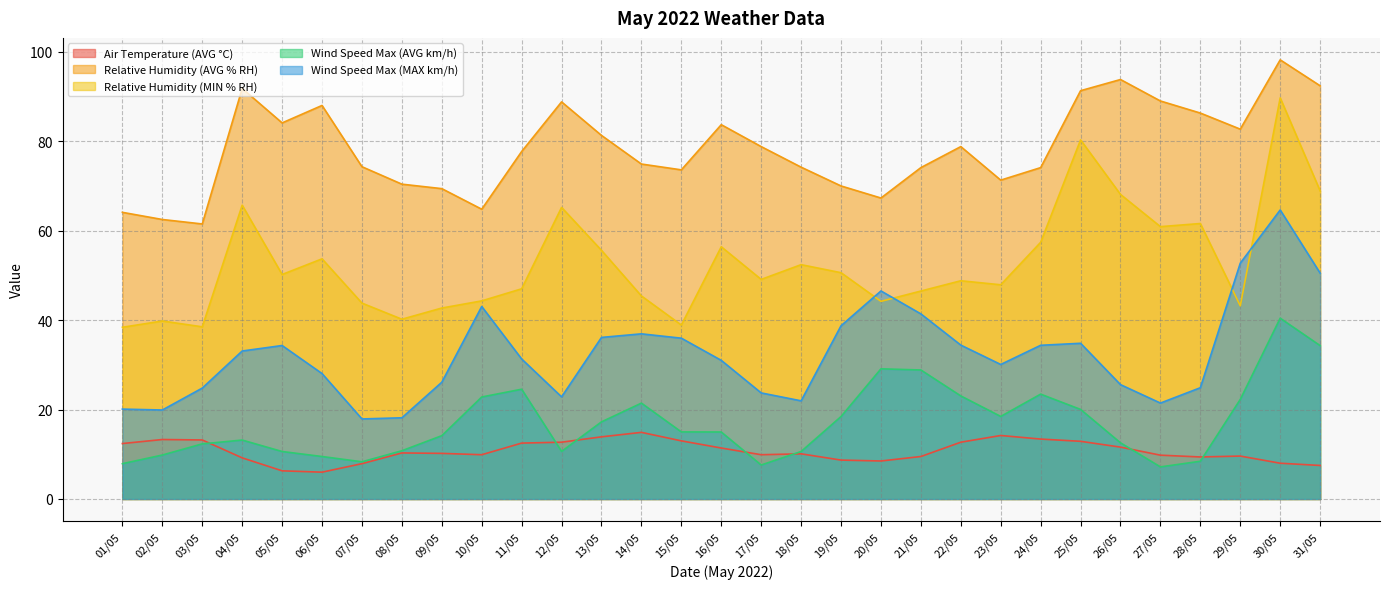

Reading left to right, list all the values displayed in this chart.

Air Temperature (AVG °C): 01/05=12.4	02/05=13.3	03/05=13.2	04/05=9.2	05/05=6.3	06/05=6.0	07/05=7.9	08/05=10.3	09/05=10.2	10/05=9.9	11/05=12.5	12/05=12.7	13/05=13.9	14/05=14.9	15/05=13.0	16/05=11.4	17/05=9.9	18/05=10.1	19/05=8.7	20/05=8.5	21/05=9.5	22/05=12.7	23/05=14.2	24/05=13.4	25/05=12.9	26/05=11.6	27/05=9.8	28/05=9.4	29/05=9.6	30/05=8.0	31/05=7.5
Relative Humidity (AVG % RH): 01/05=64.1	02/05=62.5	03/05=61.5	04/05=91.8	05/05=84.1	06/05=88.0	07/05=74.3	08/05=70.4	09/05=69.4	10/05=64.8	11/05=77.7	12/05=88.8	13/05=81.3	14/05=74.9	15/05=73.6	16/05=83.7	17/05=78.8	18/05=74.2	19/05=70.0	20/05=67.3	21/05=74.1	22/05=78.8	23/05=71.3	24/05=74.1	25/05=91.3	26/05=93.8	27/05=89.0	28/05=86.3	29/05=82.7	30/05=98.2	31/05=92.4
Relative Humidity (MIN % RH): 01/05=38.4	02/05=39.8	03/05=38.5	04/05=65.7	05/05=50.2	06/05=53.7	07/05=43.8	08/05=40.2	09/05=42.7	10/05=44.3	11/05=47.0	12/05=65.2	13/05=55.6	14/05=45.4	15/05=38.9	16/05=56.4	17/05=49.1	18/05=52.4	19/05=50.6	20/05=44.2	21/05=46.5	22/05=48.8	23/05=47.9	24/05=57.4	25/05=80.3	26/05=68.1	27/05=60.9	28/05=61.6	29/05=43.2	30/05=89.7	31/05=68.9
Wind Speed Max (AVG km/h): 01/05=7.9	02/05=9.8	03/05=12.3	04/05=13.2	05/05=10.6	06/05=9.5	07/05=8.3	08/05=10.8	09/05=14.2	10/05=22.8	11/05=24.6	12/05=10.6	13/05=17.2	14/05=21.4	15/05=15.0	16/05=15.0	17/05=7.6	18/05=10.6	19/05=18.4	20/05=29.1	21/05=28.9	22/05=23.1	23/05=18.5	24/05=23.4	25/05=20.0	26/05=12.6	27/05=7.2	28/05=8.4	29/05=22.3	30/05=40.4	31/05=34.3
Wind Speed Max (MAX km/h): 01/05=20.1	02/05=19.9	03/05=24.8	04/05=33.1	05/05=34.3	06/05=28.1	07/05=17.9	08/05=18.2	09/05=26.1	10/05=43.0	11/05=31.3	12/05=22.8	13/05=36.1	14/05=36.9	15/05=36.0	16/05=31.0	17/05=23.7	18/05=21.9	19/05=38.7	20/05=46.5	21/05=41.4	22/05=34.4	23/05=30.1	24/05=34.4	25/05=34.8	26/05=25.6	27/05=21.4	28/05=24.9	29/05=52.7	30/05=64.6	31/05=50.5